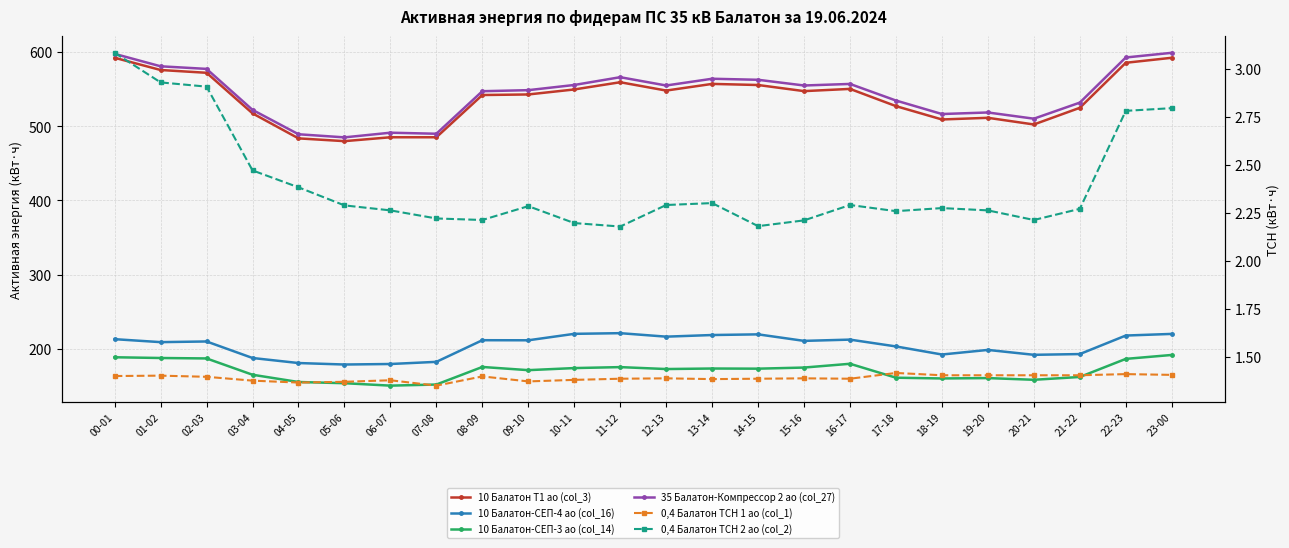

True or false: 10 Балатон-СЕП-4 ао (col_16) has a value of 287.5 at 03-04.

False